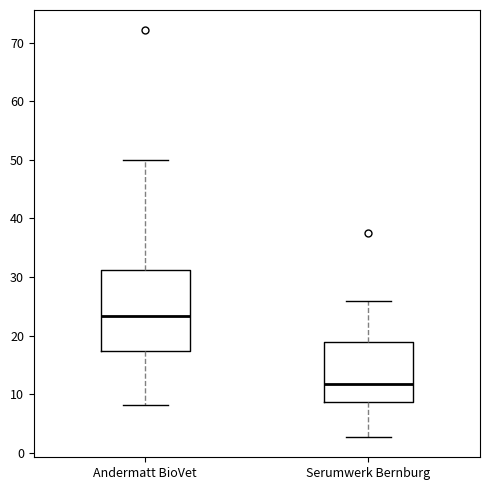

Which box has the lowest median line?

Serumwerk Bernburg